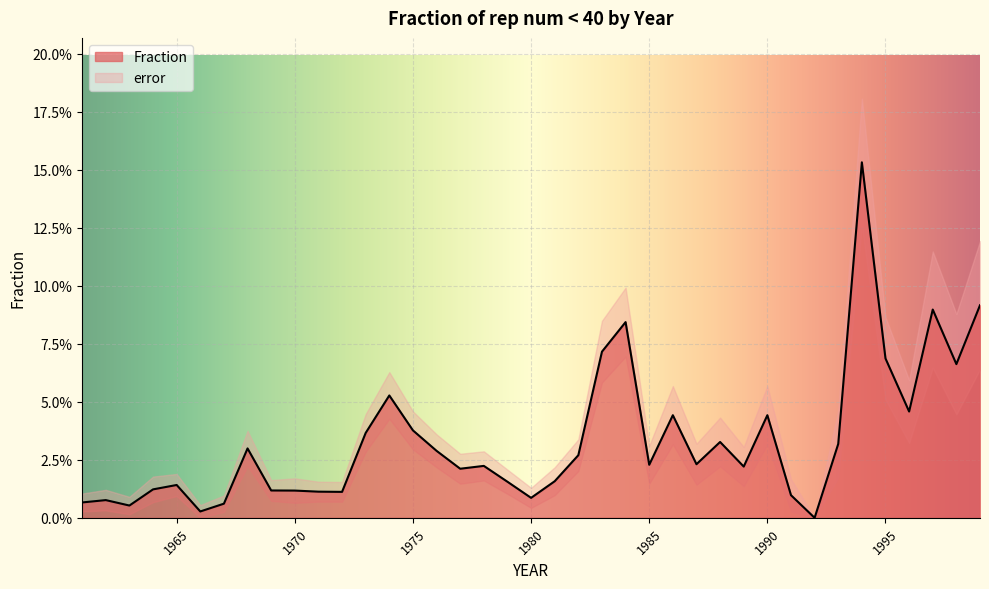

Does the chart display data point markers on the line(s)?

No